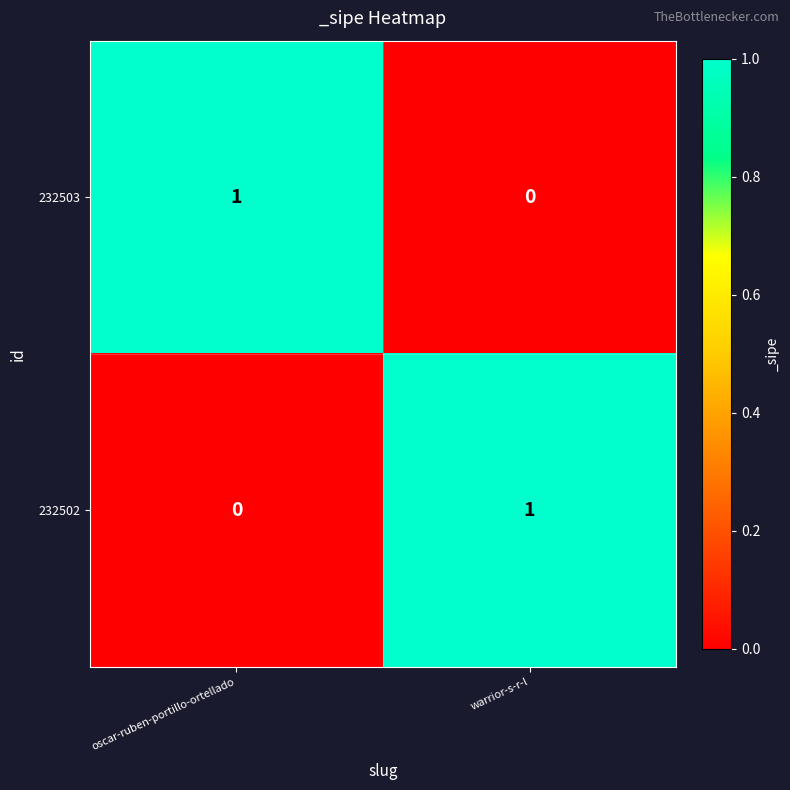

Rank the series at oscar-ruben-portillo-ortellado from lowest to highest value.

232502, 232503